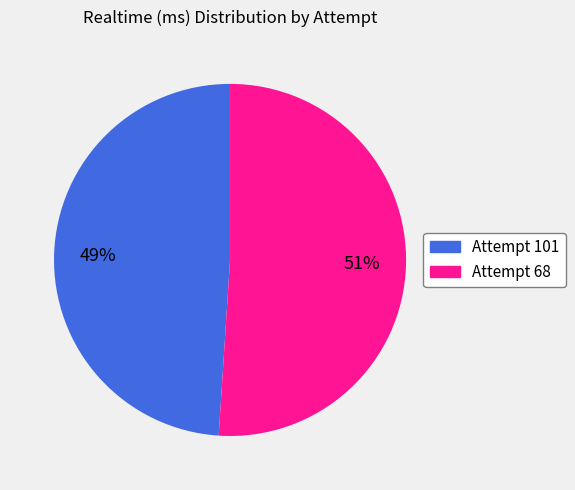

What percentage is the Attempt 68 slice, to the nearest percent?

51%